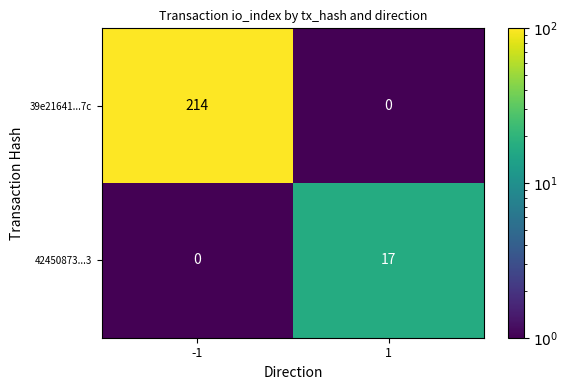

What is the difference between the maximum and minimum values in the 39e21641...7c series?

214